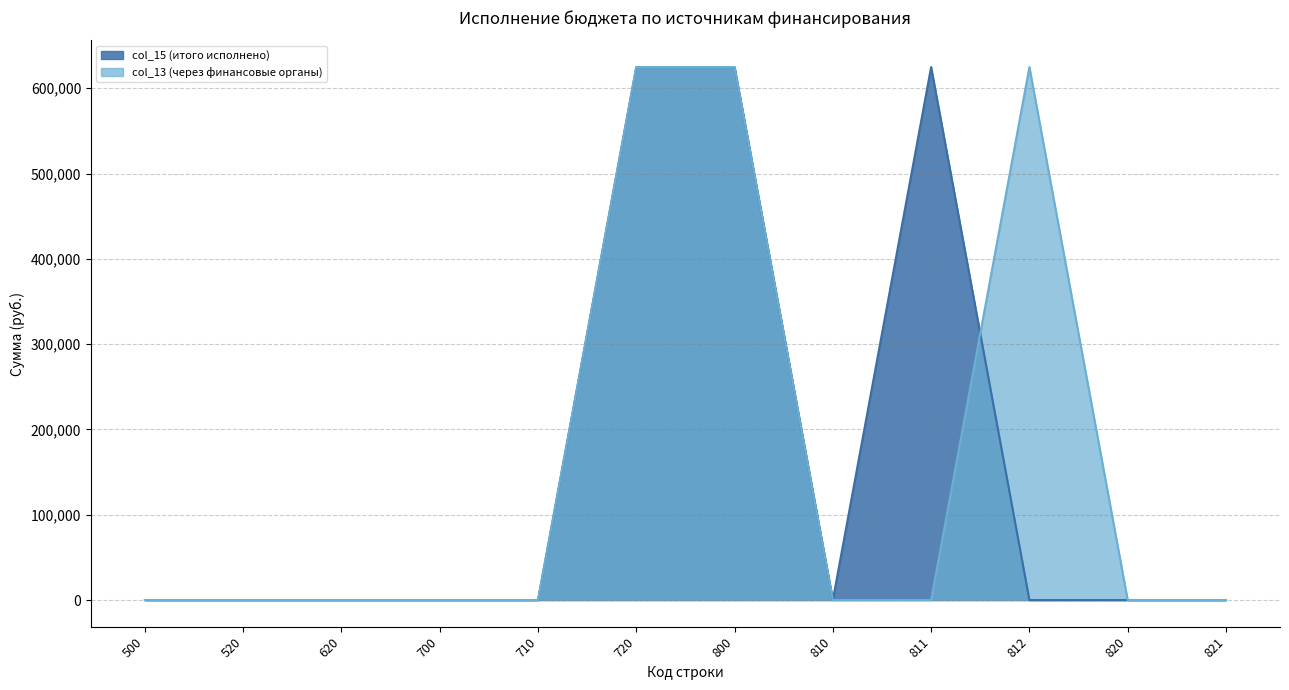

What is the difference between the maximum and second lowest values in the col_15 (итого исполнено) series?

624811.3